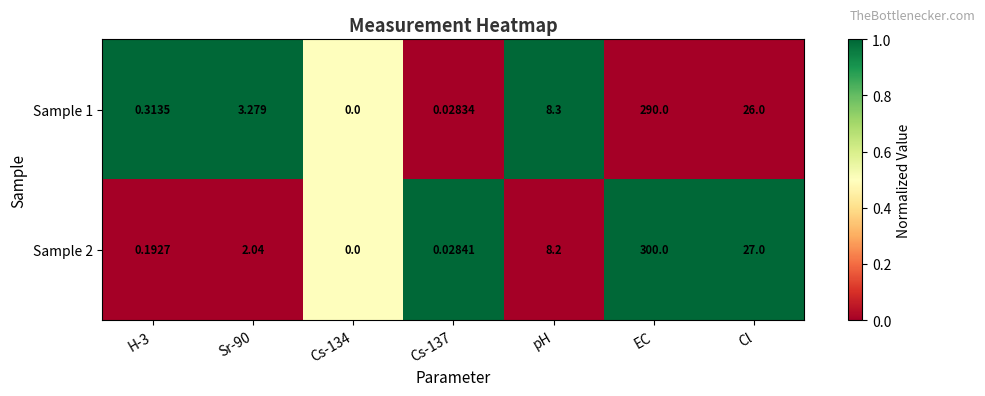

Is the value of Sample 2 at pH greater than the value of Sample 1 at Cs-134?

Yes